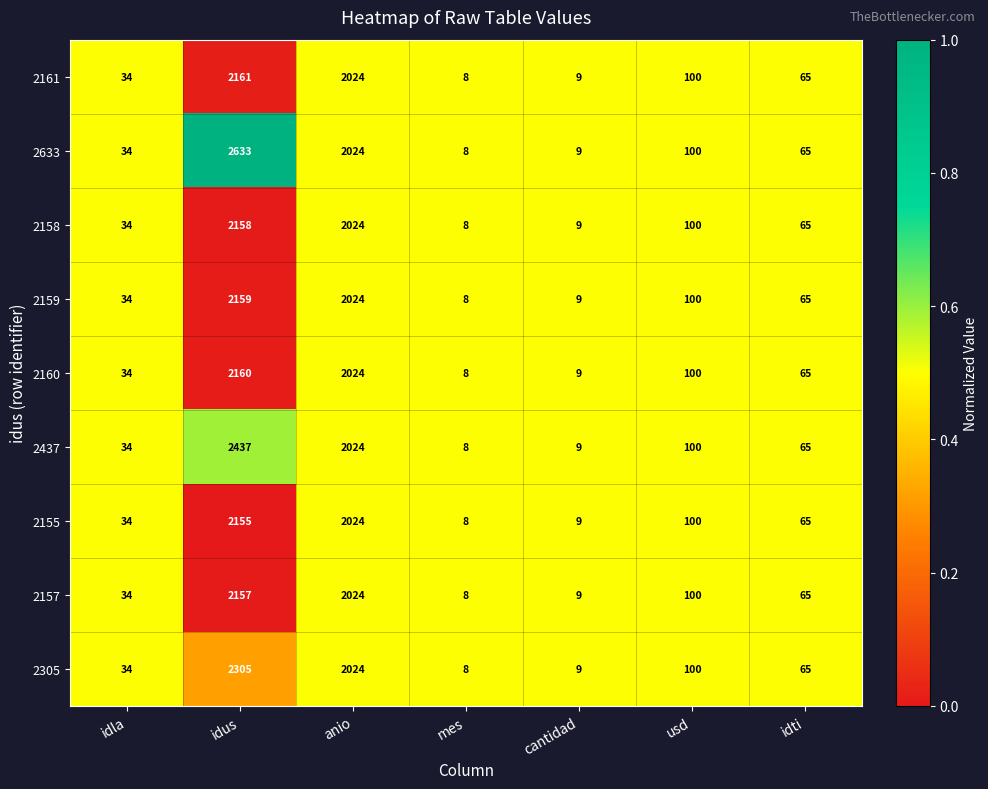

At which category is the sum across all series the highest?

idus